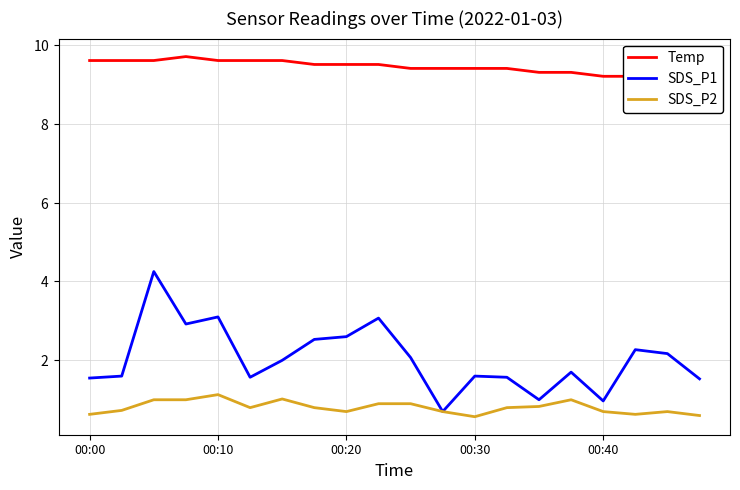

True or false: SDS_P1 has a value of 2.9 at 15.

False